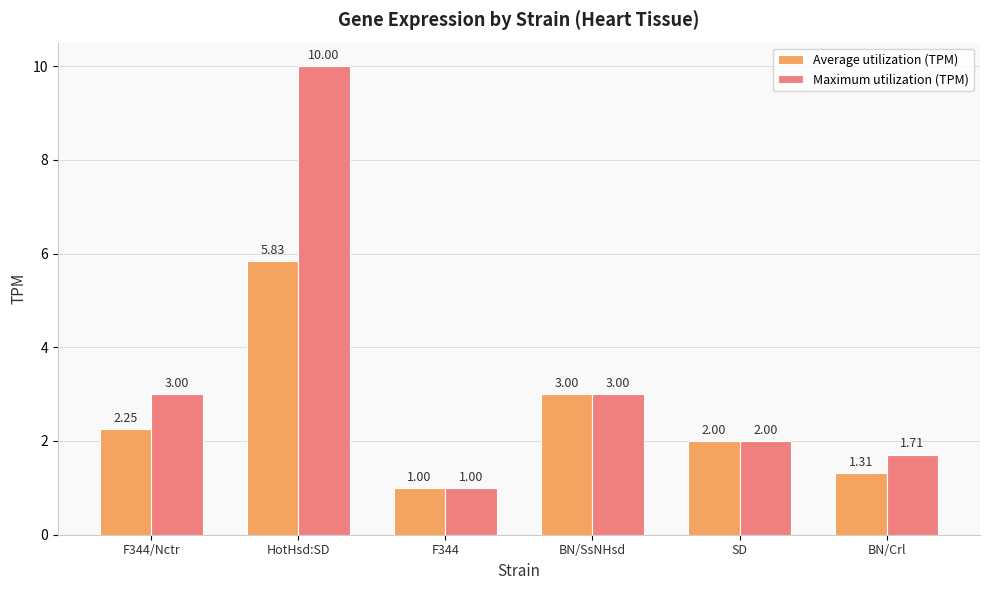

Where is Average utilization (TPM) nearest to the value 3?

BN/SsNHsd